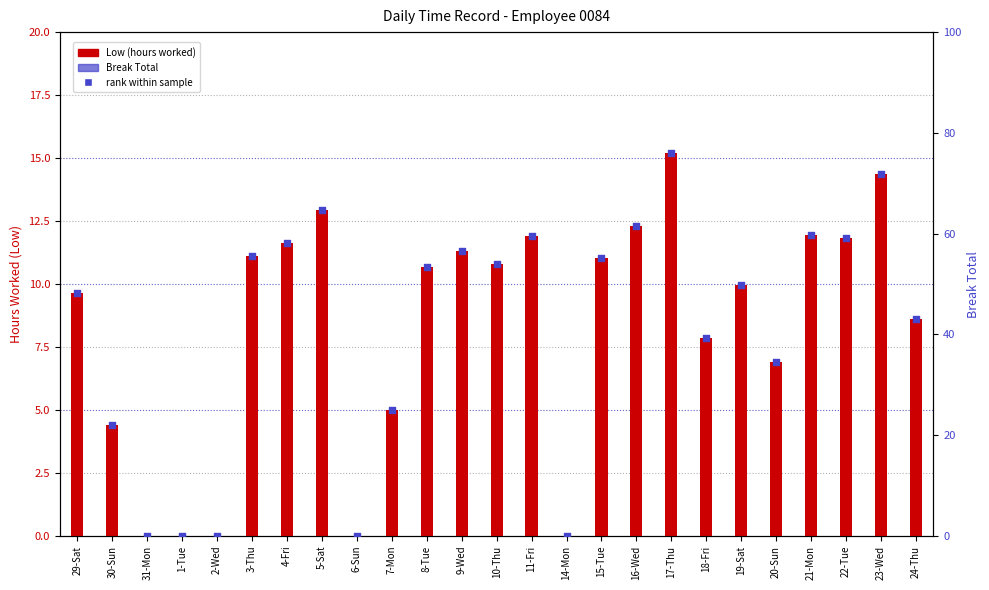

At which category is the sum across all series the highest?

17-Thu